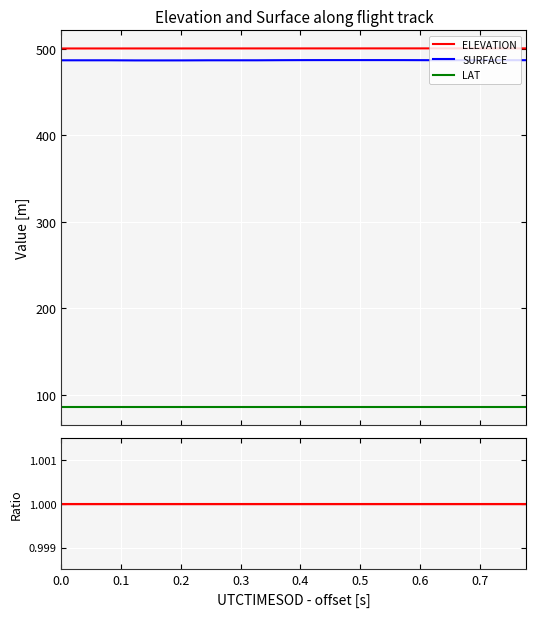

Which series has the largest total across all categories?

ELEVATION